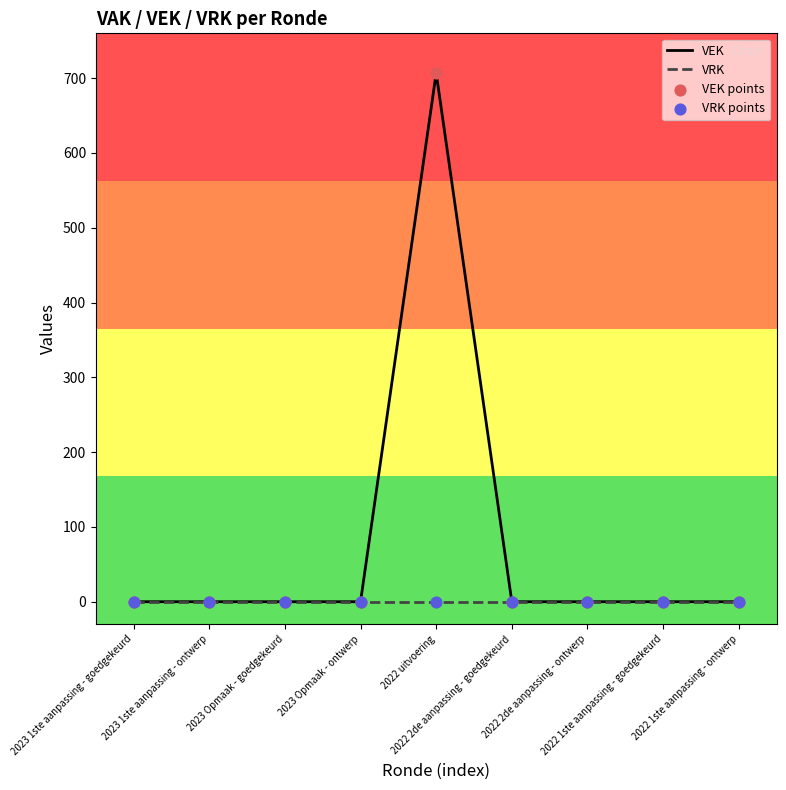

What is the maximum value for VEK?

707